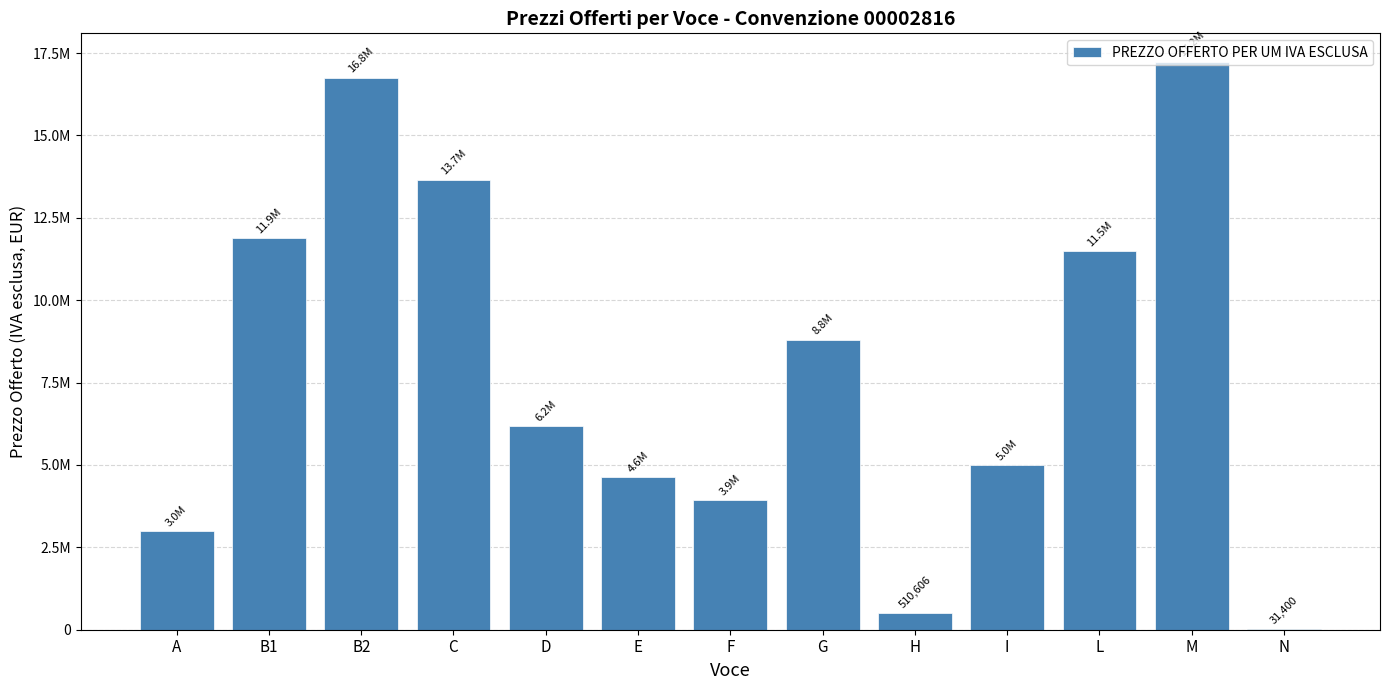

The value at C is 13657237.6. True or false?

True